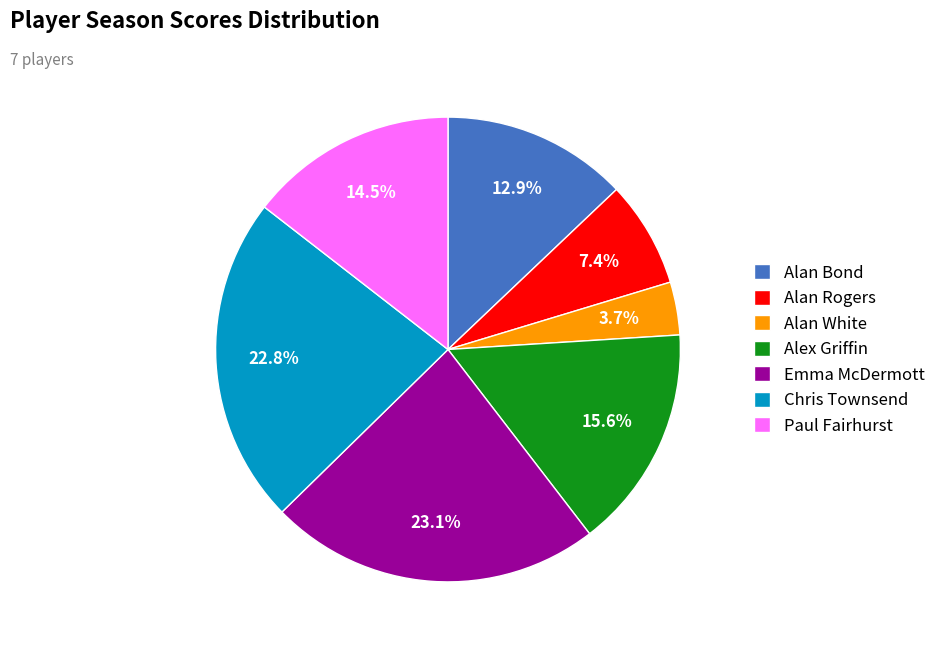

To the nearest percent, what is the average slice percentage?

14%